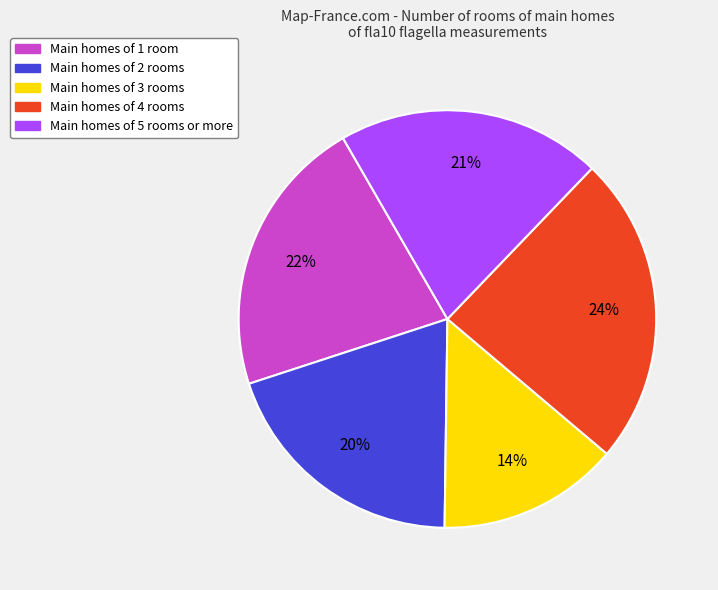

Is there any slice that represents more than half of the pie?

No